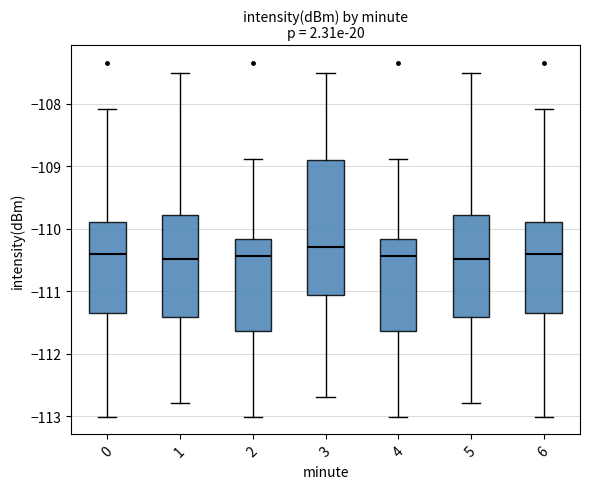

Reading left to right, transcribe this box plot: for each box, give where its median line is, the range the box spans, and where its two whiskers end, as read against the y-axis. The values are not printed on the chart, so give them approximately, as read against the axis.

0: median -110.4, box -111.3 to -109.9, whiskers -113.0 to -108.1
1: median -110.5, box -111.4 to -109.8, whiskers -112.8 to -107.5
2: median -110.4, box -111.6 to -110.2, whiskers -113.0 to -108.9
3: median -110.3, box -111.1 to -108.9, whiskers -112.7 to -107.5
4: median -110.4, box -111.6 to -110.2, whiskers -113.0 to -108.9
5: median -110.5, box -111.4 to -109.8, whiskers -112.8 to -107.5
6: median -110.4, box -111.3 to -109.9, whiskers -113.0 to -108.1